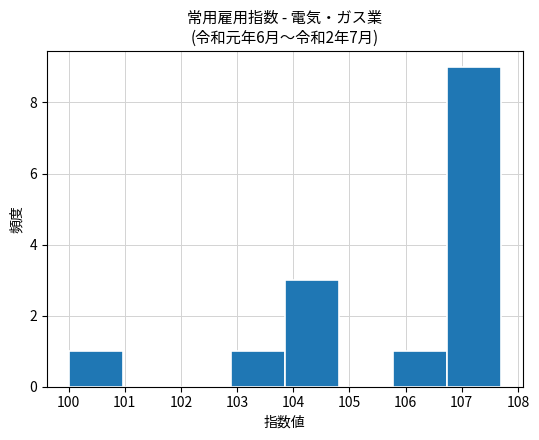

Reading left to right, list every bar in this chart as the range it spans on the x-axis followed by its height. Neither the bar edges nor the heights are printed on the chart, so give them approximately, as read against the axes.

100.0 to 101.0: 1
101.0 to 101.9: 0
101.9 to 102.9: 0
102.9 to 103.9: 1
103.9 to 104.8: 3
104.8 to 105.8: 0
105.8 to 106.7: 1
106.7 to 107.7: 9